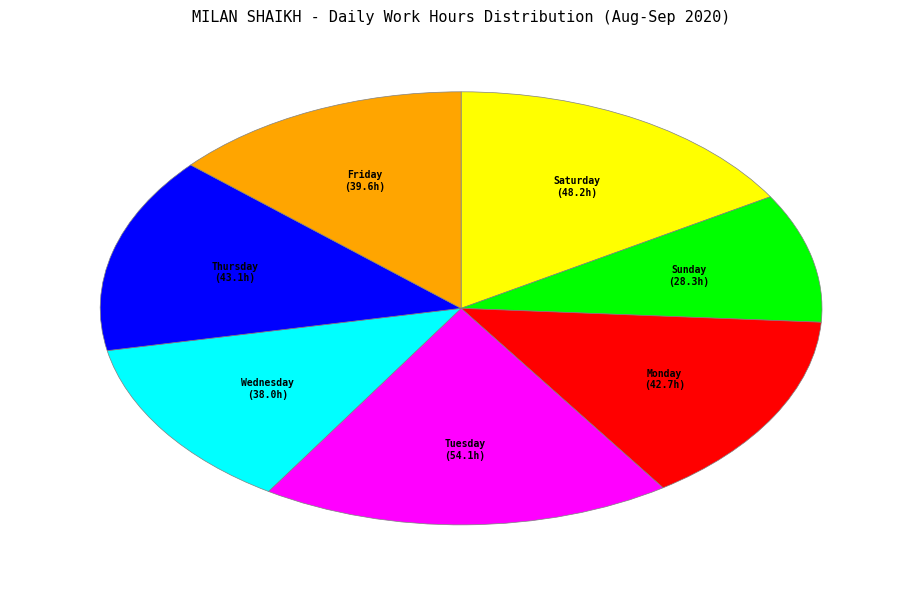

Approximately how many times larger is the value at Saturday compared to Tuesday?

0.9